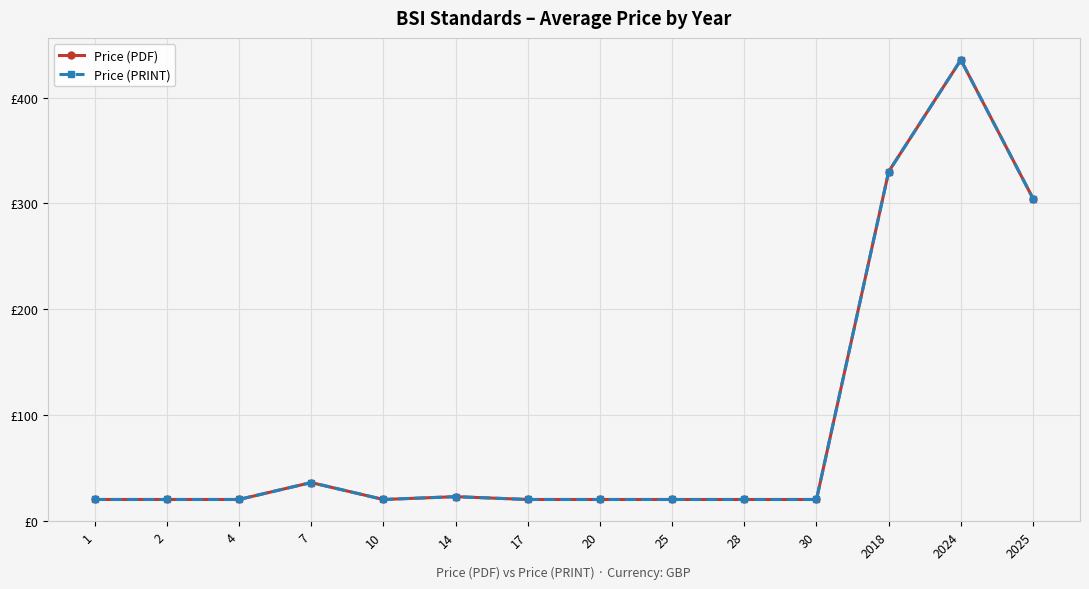

Reading left to right, extract all data points from this chart.

Price (PDF): 20.0	20.0	20.0	36.0	20.0	22.7	20.0	20.0	20.0	20.0	20.0	330.0	435.6	304.4
Price (PRINT): 20.0	20.0	20.0	36.0	20.0	22.7	20.0	20.0	20.0	20.0	20.0	330.0	435.6	304.4